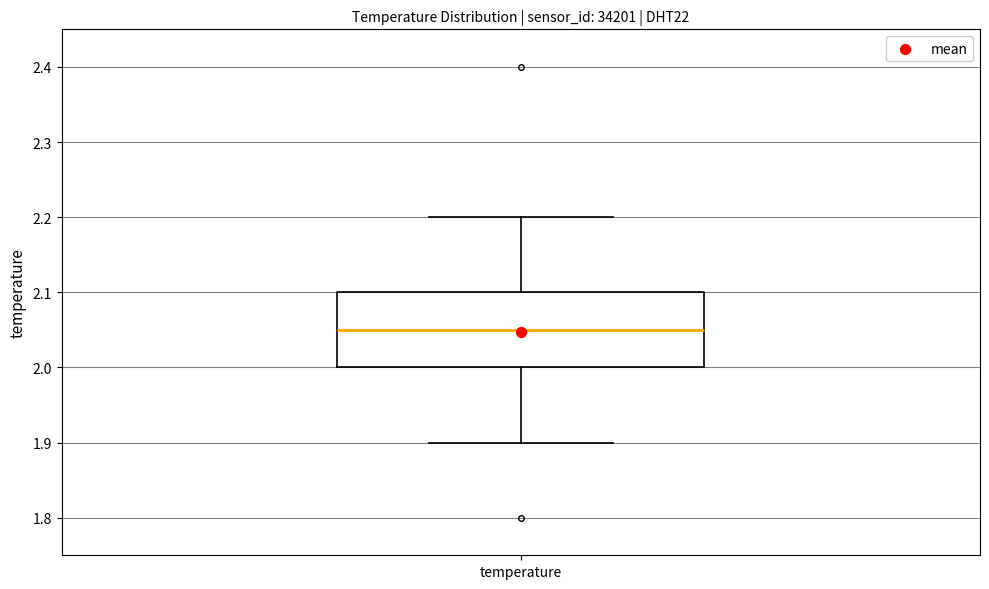

Transcribe this box plot: give where the median line is, the range the box spans, and where the two whiskers end, as read against the y-axis. The values are not printed on the chart, so give them approximately, as read against the axis.

median 2.05, box 2.00 to 2.10, whiskers 1.90 to 2.20